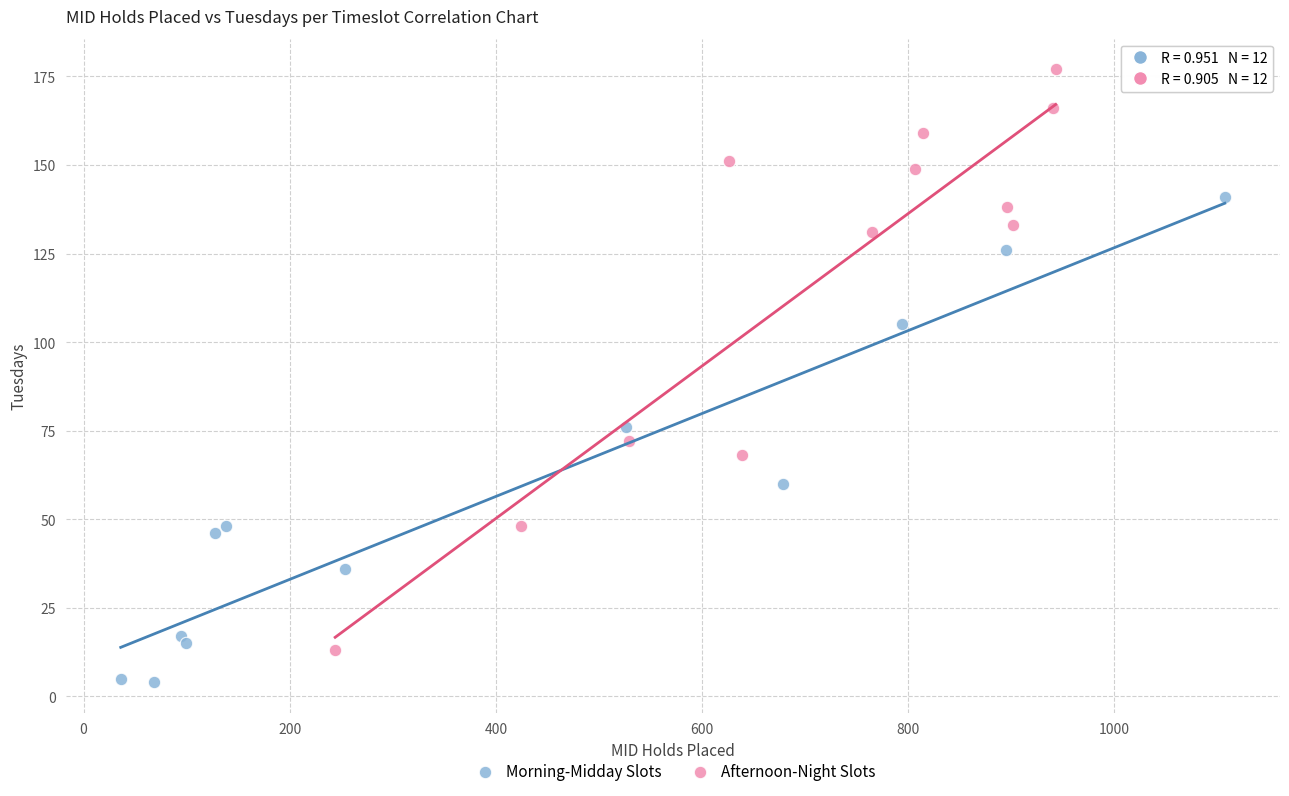

Which series contains the highest Y value?

Afternoon-Night Slots